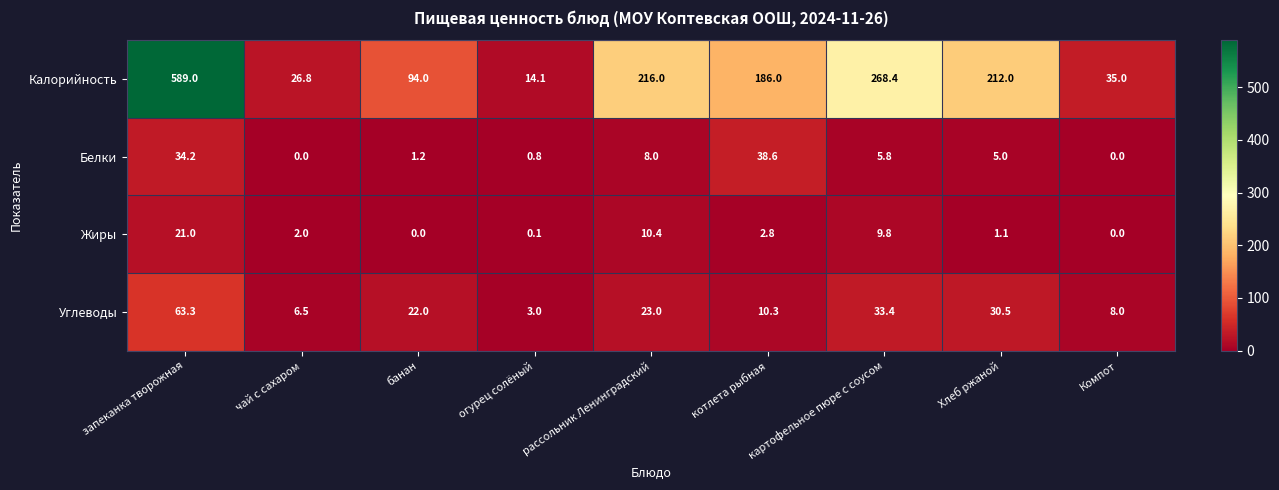

What is the maximum value for Белки?

38.6